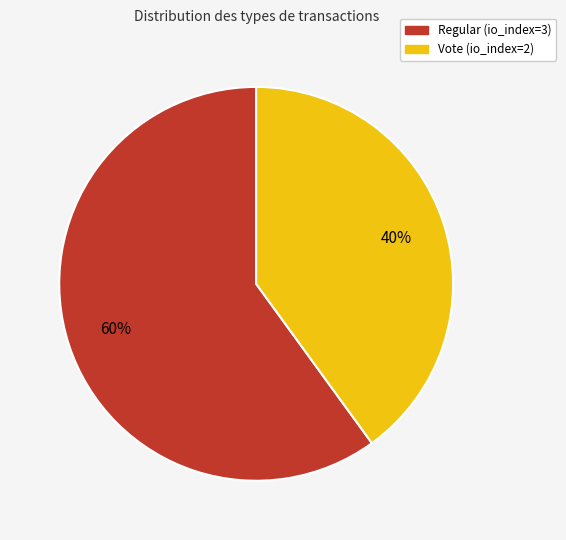

Count the number of slices in the pie.

2